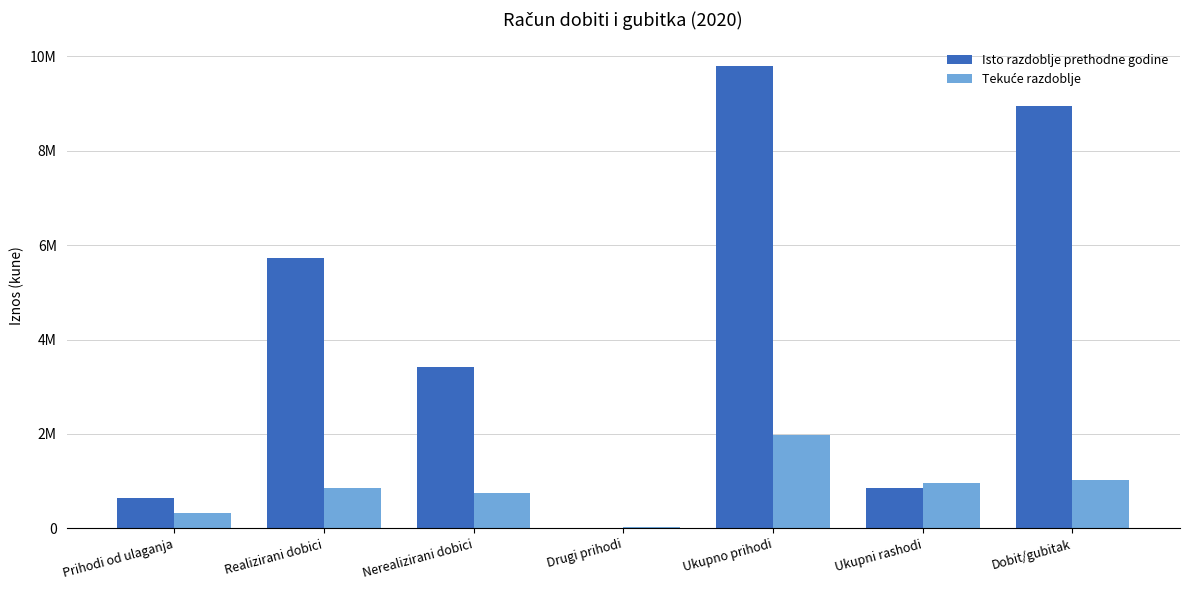

Which series changed the most between Prihodi od ulaganja and Dobit/gubitak?

Isto razdoblje prethodne godine